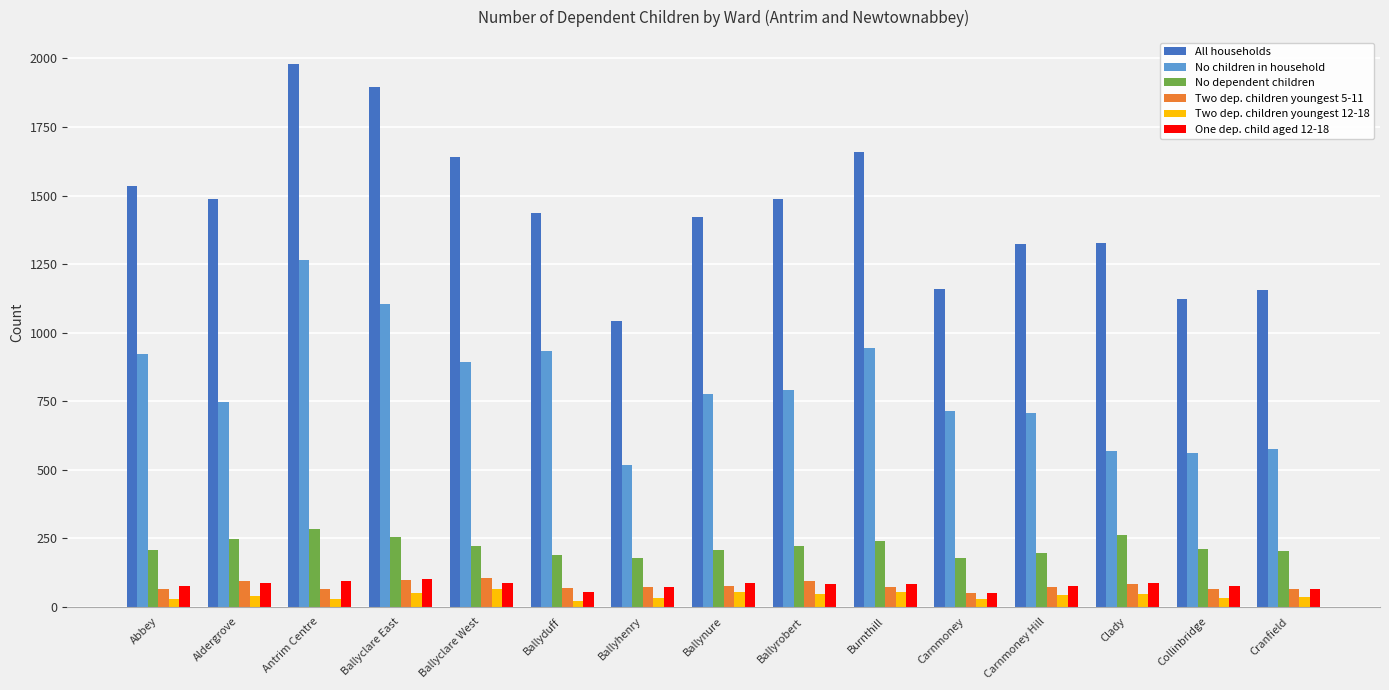

What is the sum of all No children in household values?

12004